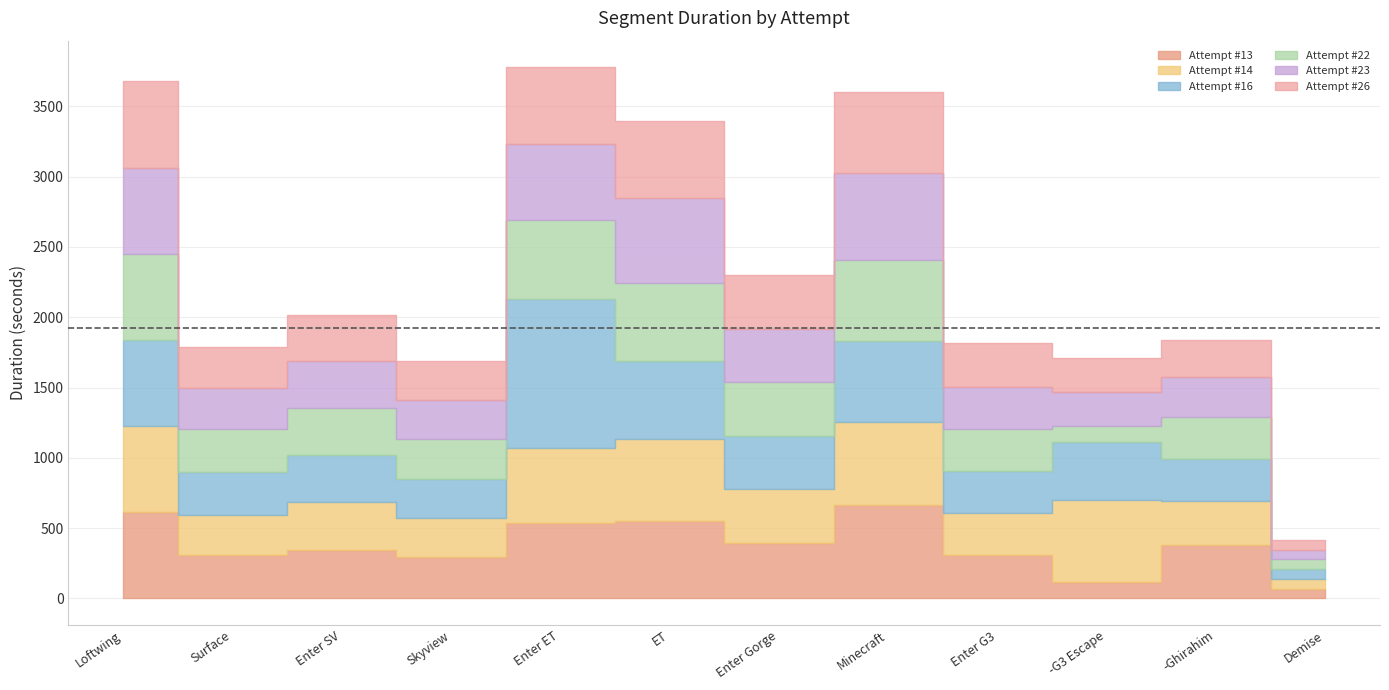

In Attempt #13, how many points are higher than both neighbors (excluding endpoints)?

4